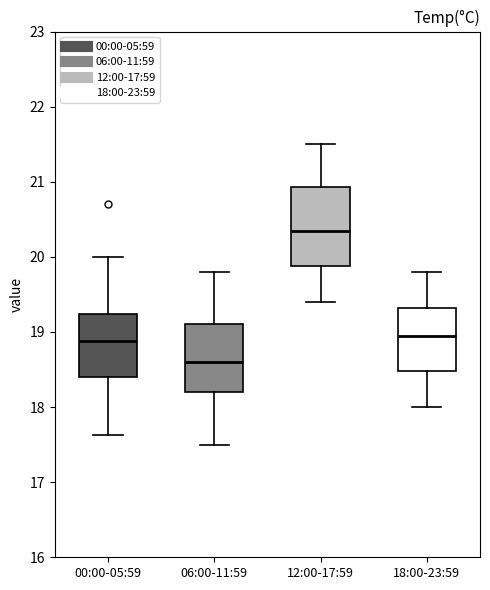

Reading left to right, read every box against the y-axis: the position of its median line, the range the box covers, and the ends of its whiskers. The values are not printed on the chart, so give them approximately, as read against the axis.

00:00-05:59: median 18.9, box 18.4 to 19.2, whiskers 17.6 to 20.0
06:00-11:59: median 18.6, box 18.2 to 19.1, whiskers 17.5 to 19.8
12:00-17:59: median 20.4, box 19.9 to 20.9, whiskers 19.4 to 21.5
18:00-23:59: median 19.0, box 18.5 to 19.3, whiskers 18.0 to 19.8